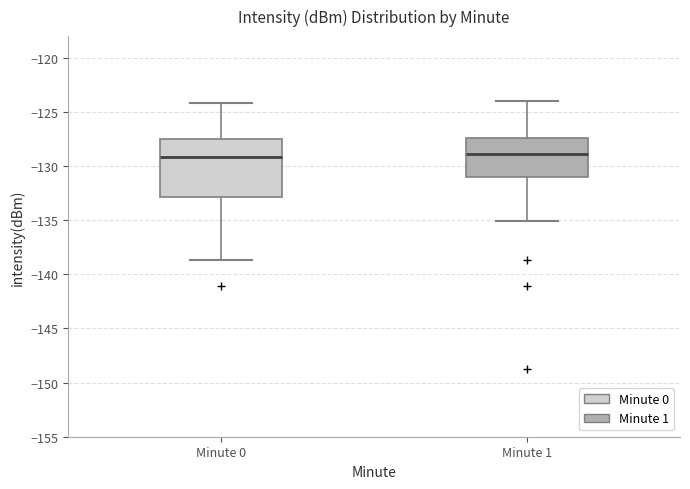

Which box is the tallest, from its lower edge to its upper edge?

Minute 0